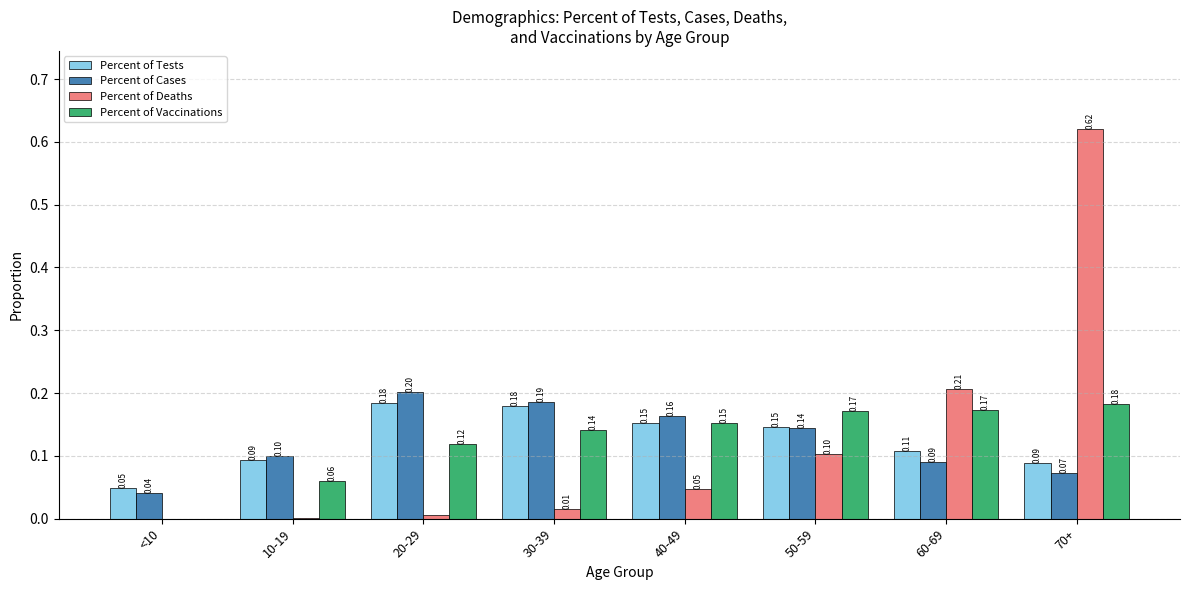

Are the bars grouped side by side (vs. stacked)?

Yes